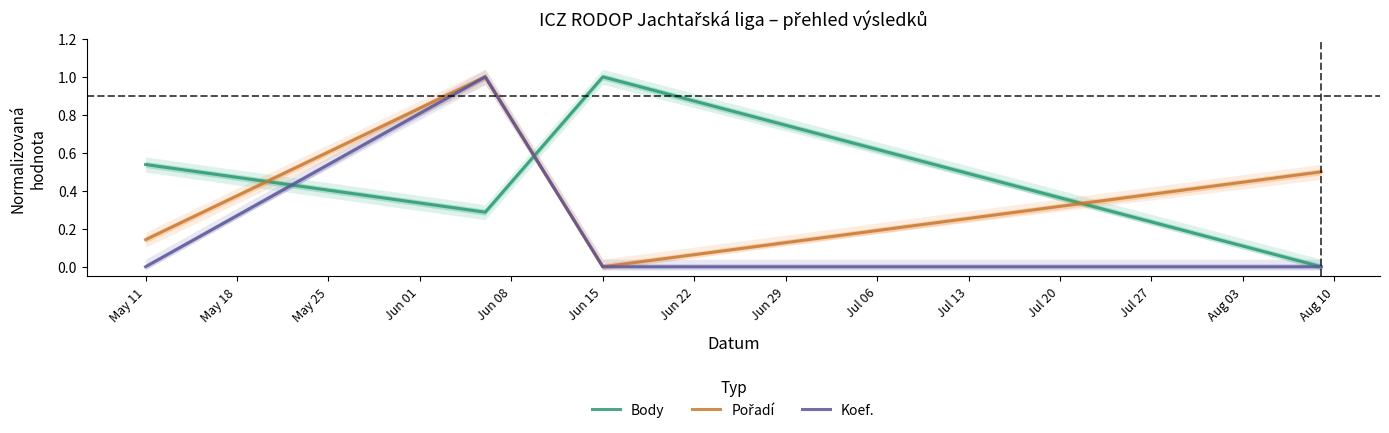

What is the maximum value for Koef.?

1.0